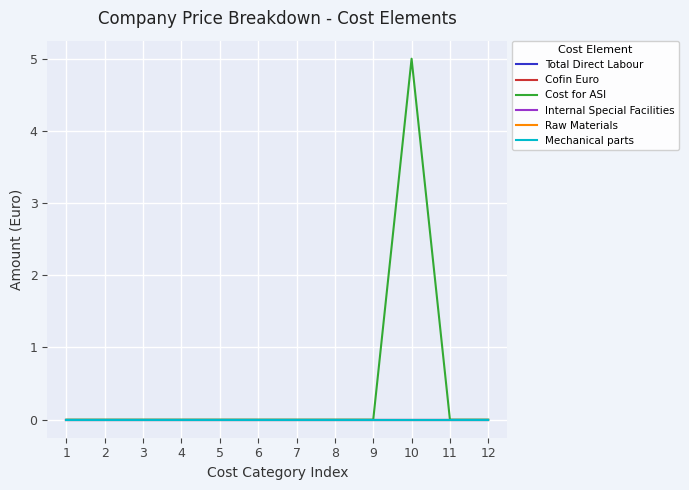

How many lines are shown in the chart?

6